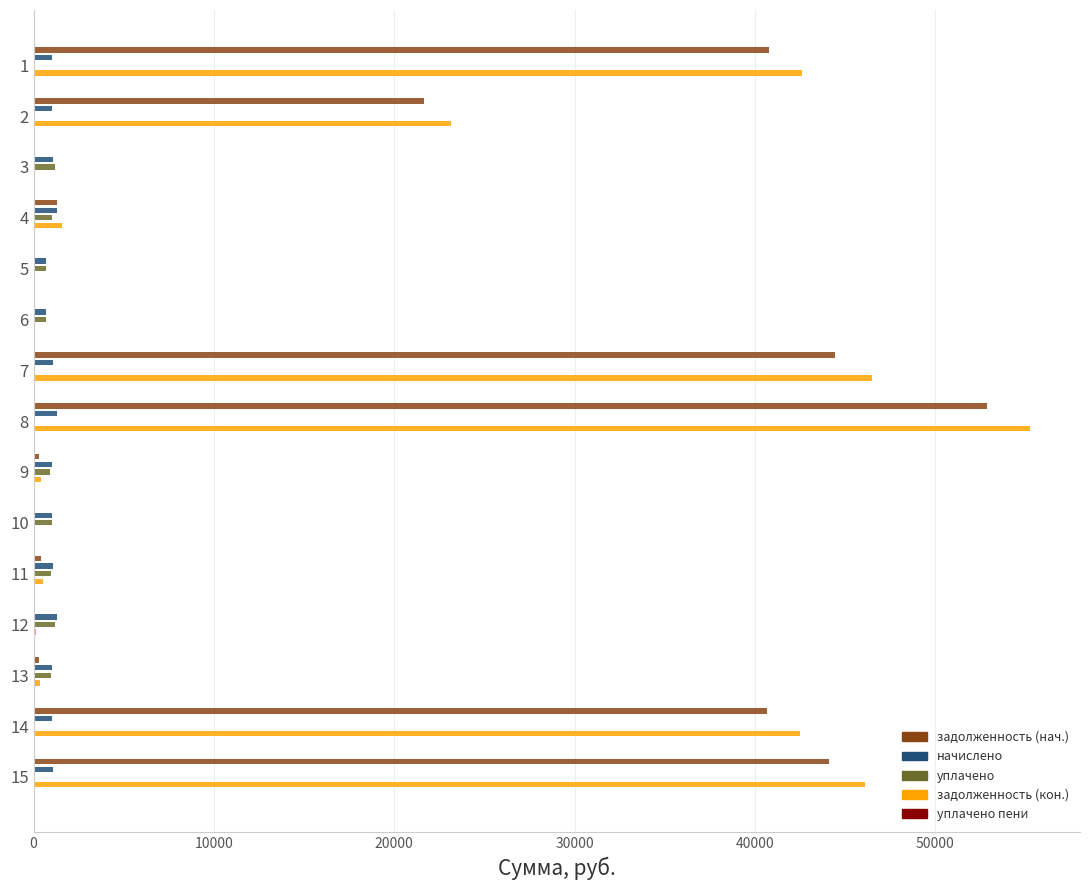

How many data points does each series have?

15